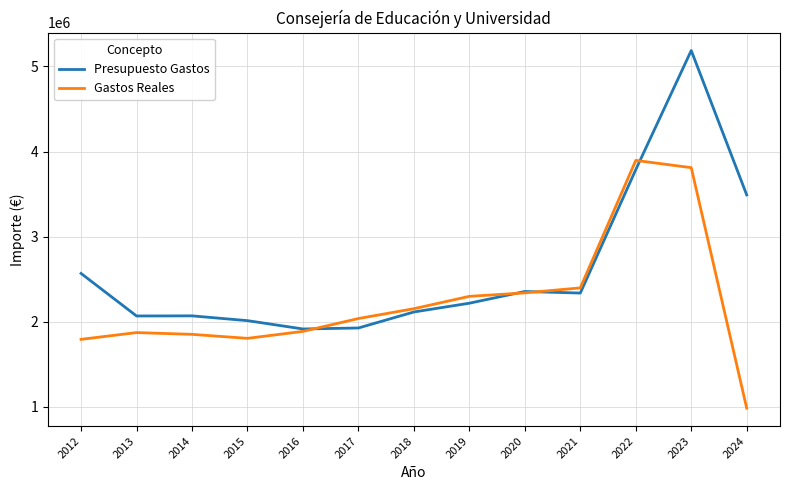

Which series changed the most between 2014 and 2016?

Presupuesto Gastos